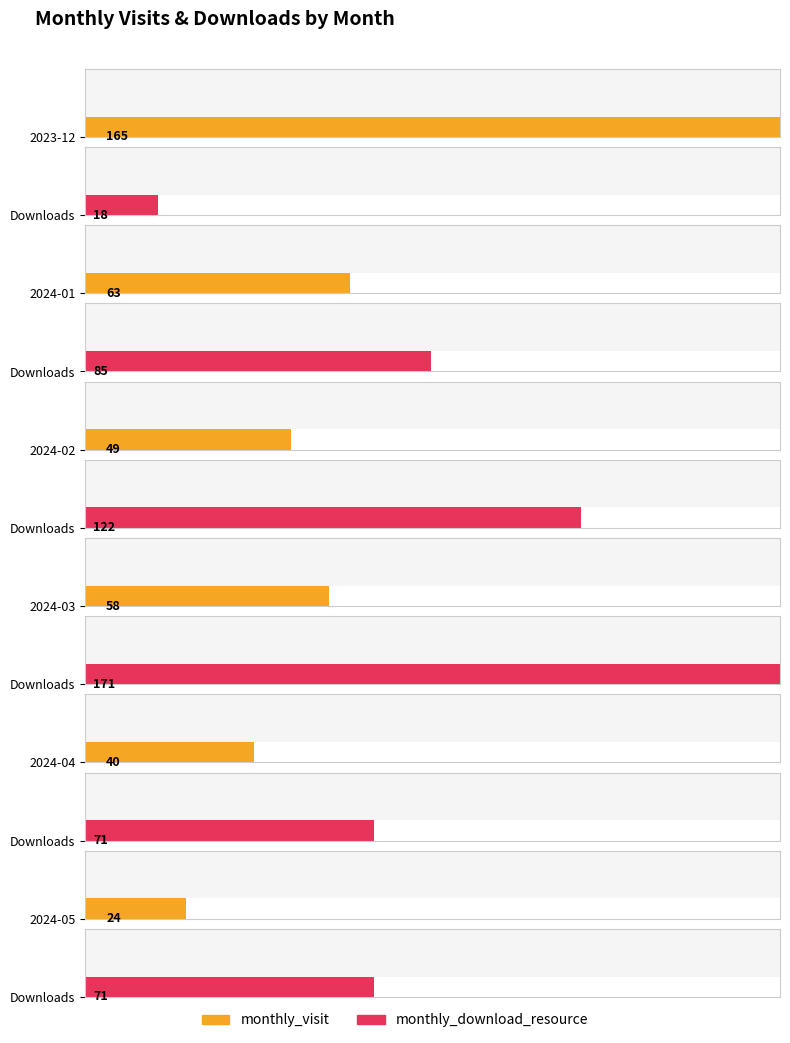

Which series changed the most between 2024-01 and 2024-03?

monthly_download_resource